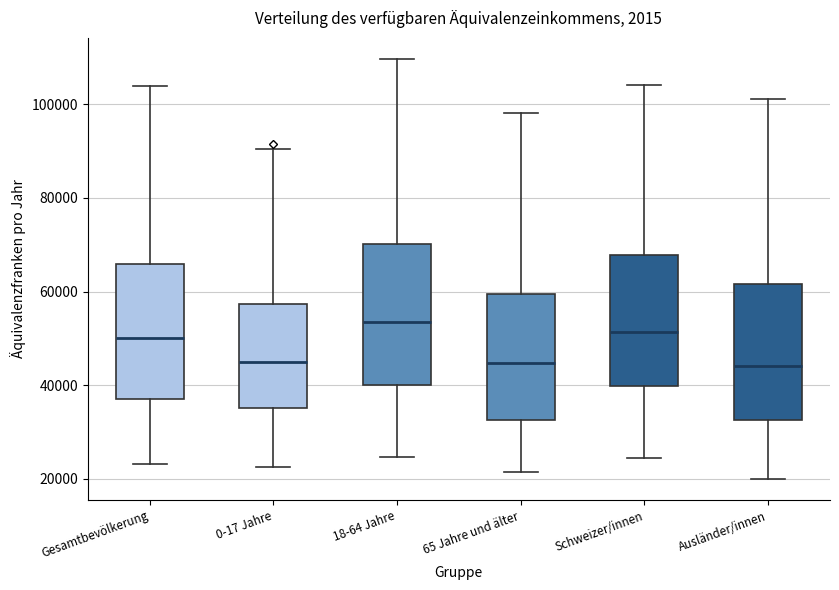

Reading left to right, read every box against the y-axis: the position of its median line, the range the box covers, and the ends of its whiskers. The values are not printed on the chart, so give them approximately, as read against the axis.

Gesamtbevölkerung: median 50000, box 38000 to 66000, whiskers 24000 to 104000
0-17 Jahre: median 46000, box 36000 to 58000, whiskers 22000 to 90000
18-64 Jahre: median 54000, box 40000 to 70000, whiskers 24000 to 110000
65 Jahre und älter: median 44000, box 32000 to 60000, whiskers 22000 to 98000
Schweizer/innen: median 52000, box 40000 to 68000, whiskers 24000 to 104000
Ausländer/innen: median 44000, box 32000 to 62000, whiskers 20000 to 102000